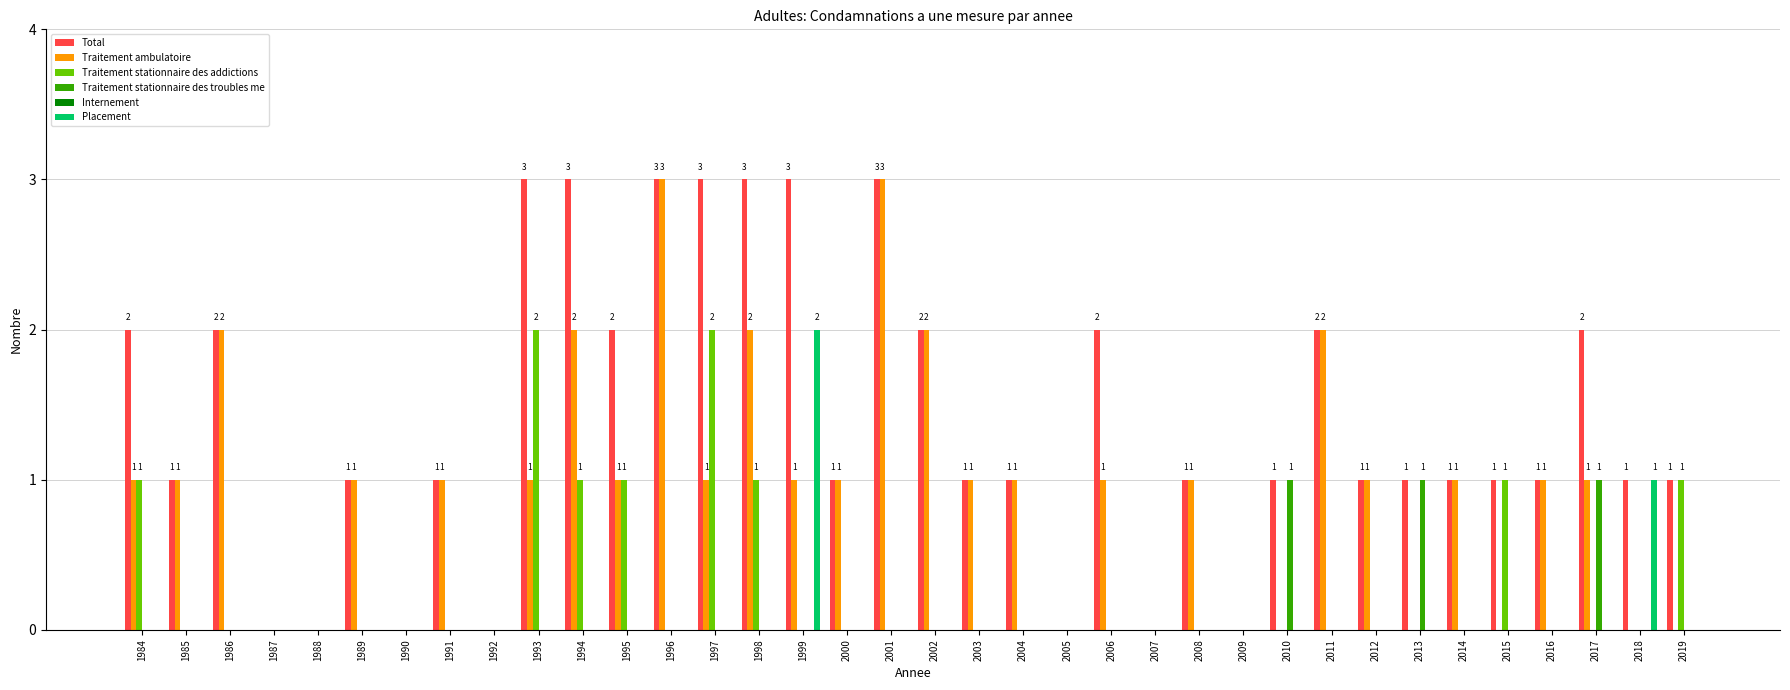

What is the average value of the Traitement ambulatoire series?

1